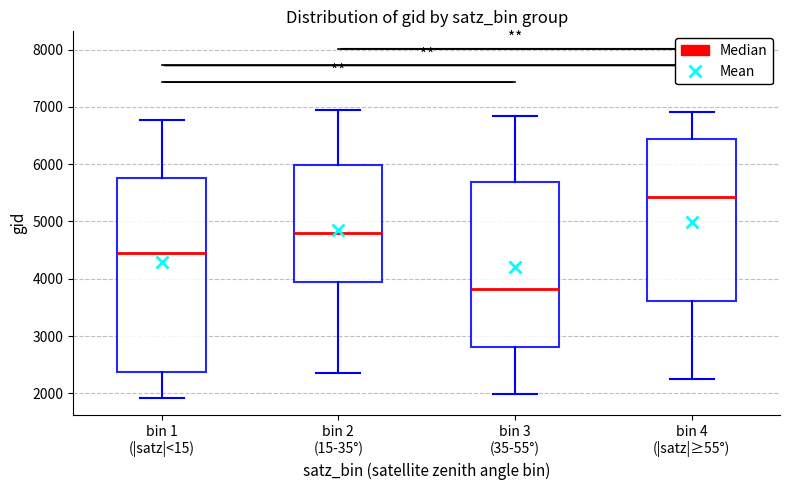

Reading left to right, read every box against the y-axis: the position of its median line, the range the box covers, and the ends of its whiskers. The values are not printed on the chart, so give them approximately, as read against the axis.

bin 1 (|satz|<15): median 4400, box 2400 to 5800, whiskers 1900 to 6800
bin 2 (15-35°): median 4800, box 3900 to 6000, whiskers 2300 to 6900
bin 3 (35-55°): median 3800, box 2800 to 5700, whiskers 2000 to 6800
bin 4 (|satz|≥55°): median 5400, box 3600 to 6400, whiskers 2200 to 6900